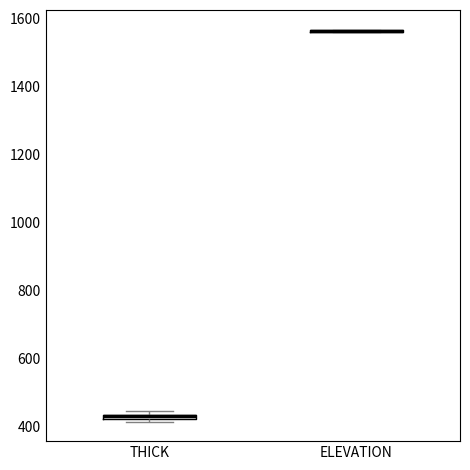

Where is the lower edge of the box for THICK on the y-axis? The values are not printed on the chart, so give them approximately, as read against the axis.

420